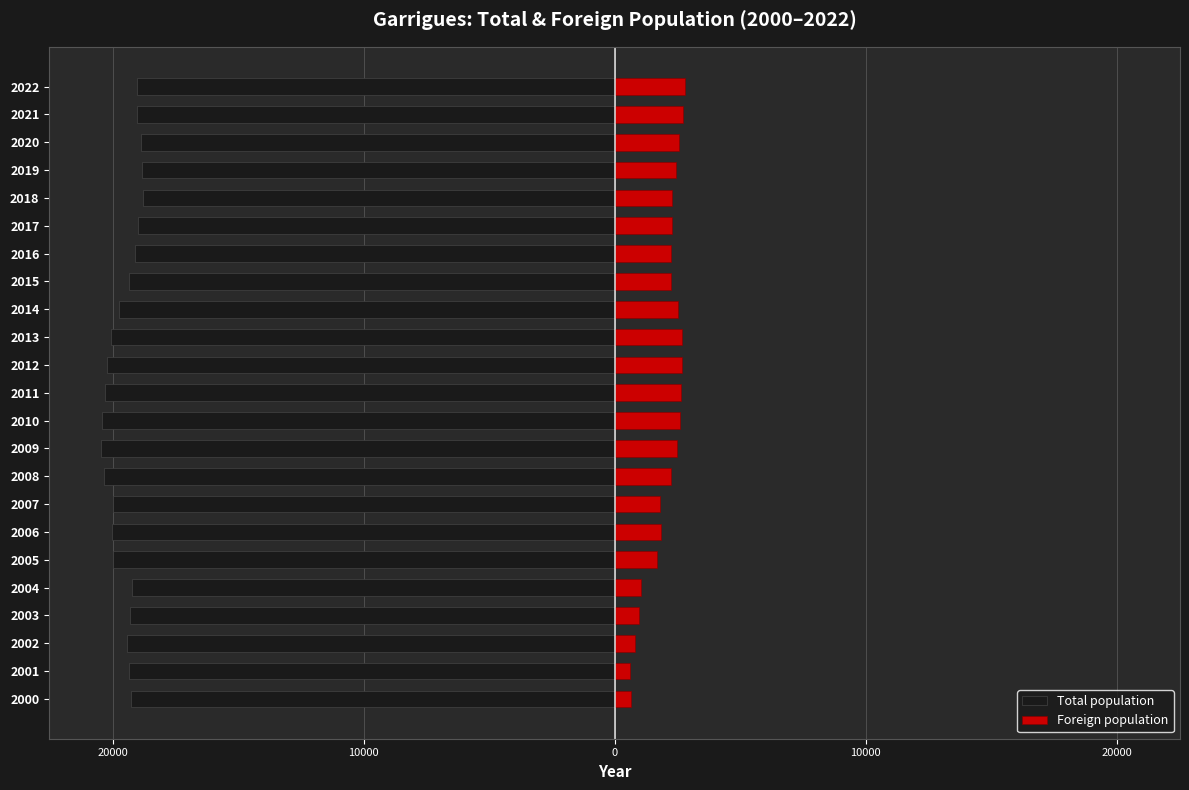

Does the chart contain any negative values?

Yes